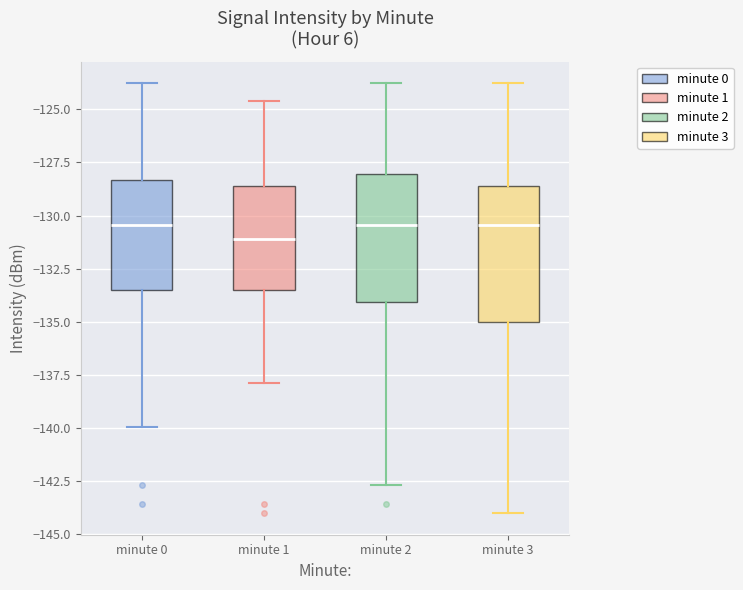

Reading left to right, read every box against the y-axis: the position of its median line, the range the box covers, and the ends of its whiskers. The values are not printed on the chart, so give them approximately, as read against the axis.

minute 0: median -130.5, box -133.5 to -128.5, whiskers -140.0 to -124.0
minute 1: median -131.0, box -133.5 to -128.5, whiskers -138.0 to -124.5
minute 2: median -130.5, box -134.0 to -128.0, whiskers -142.5 to -124.0
minute 3: median -130.5, box -135.0 to -128.5, whiskers -144.0 to -124.0